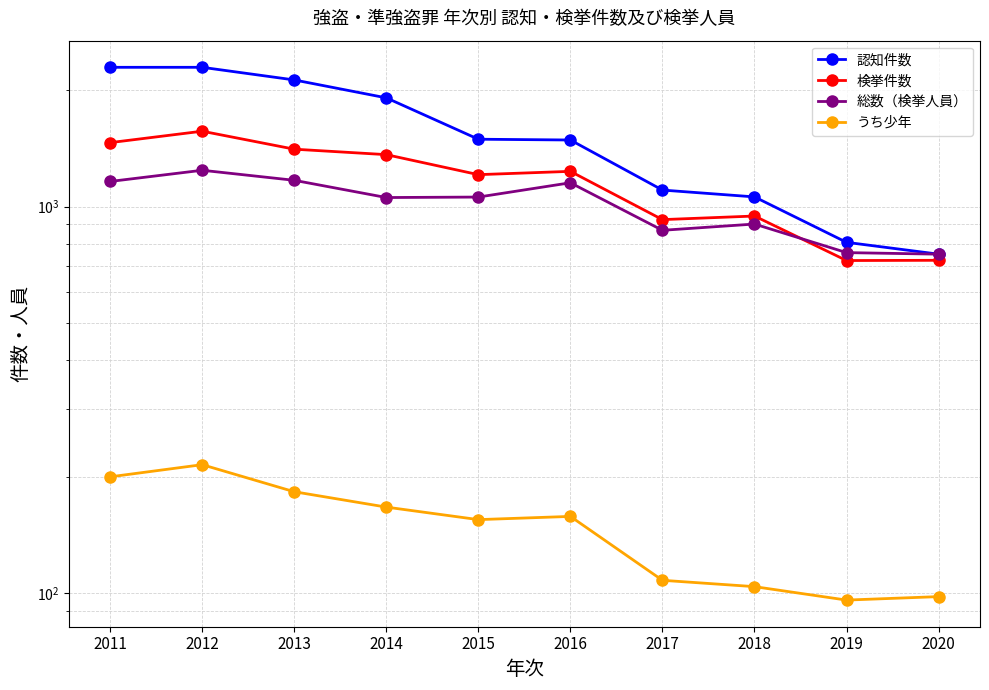

True or false: うち少年 and 認知件数 intersect in this chart.

False